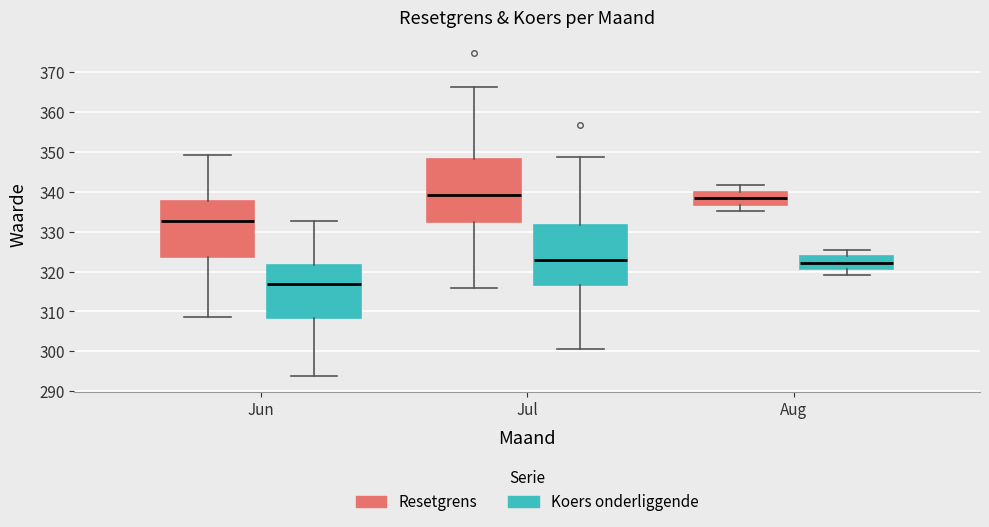

Reading left to right, read every box against the y-axis: the position of its median line, the range the box covers, and the ends of its whiskers. The values are not printed on the chart, so give them approximately, as read against the axis.

Jun (Resetgrens): median 333, box 324 to 338, whiskers 309 to 349
Jun (Koers onderliggende): median 317, box 308 to 322, whiskers 294 to 333
Jul (Resetgrens): median 339, box 332 to 348, whiskers 316 to 366
Jul (Koers onderliggende): median 323, box 317 to 332, whiskers 301 to 349
Aug (Resetgrens): median 338, box 337 to 340, whiskers 335 to 342
Aug (Koers onderliggende): median 322, box 321 to 324, whiskers 319 to 325